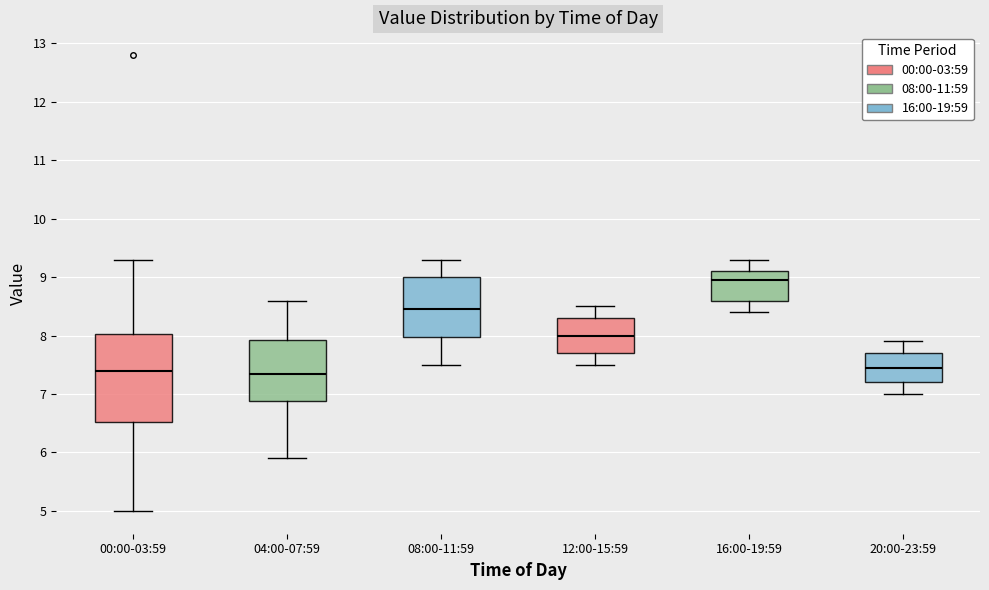

Reading left to right, read every box against the y-axis: the position of its median line, the range the box covers, and the ends of its whiskers. The values are not printed on the chart, so give them approximately, as read against the axis.

00:00-03:59: median 7.4, box 6.5 to 8.0, whiskers 5.0 to 9.3
04:00-07:59: median 7.4, box 6.9 to 7.9, whiskers 5.9 to 8.6
08:00-11:59: median 8.5, box 8.0 to 9.0, whiskers 7.5 to 9.3
12:00-15:59: median 8.0, box 7.7 to 8.3, whiskers 7.5 to 8.5
16:00-19:59: median 9.0, box 8.6 to 9.1, whiskers 8.4 to 9.3
20:00-23:59: median 7.5, box 7.2 to 7.7, whiskers 7.0 to 7.9